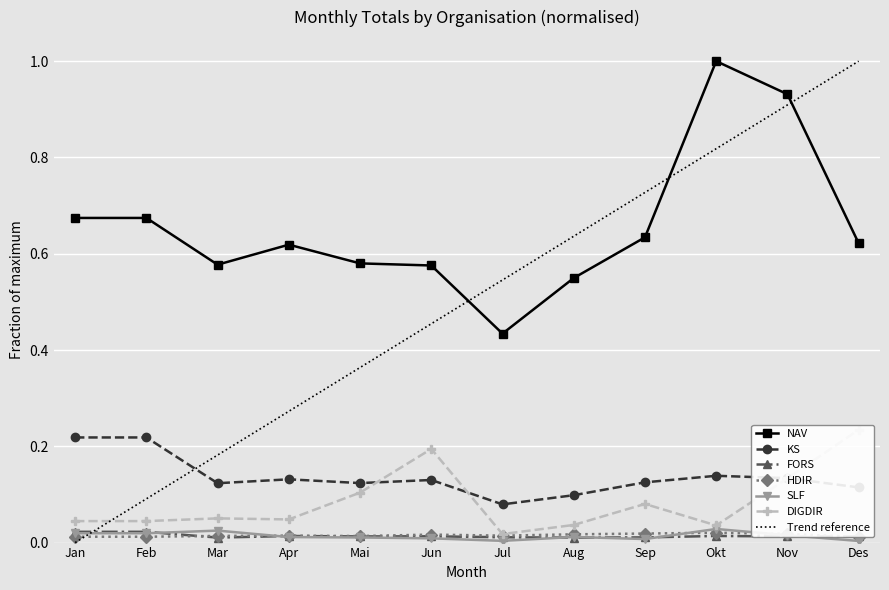

The value of HDIR at Jun is 0.0. True or false?

False